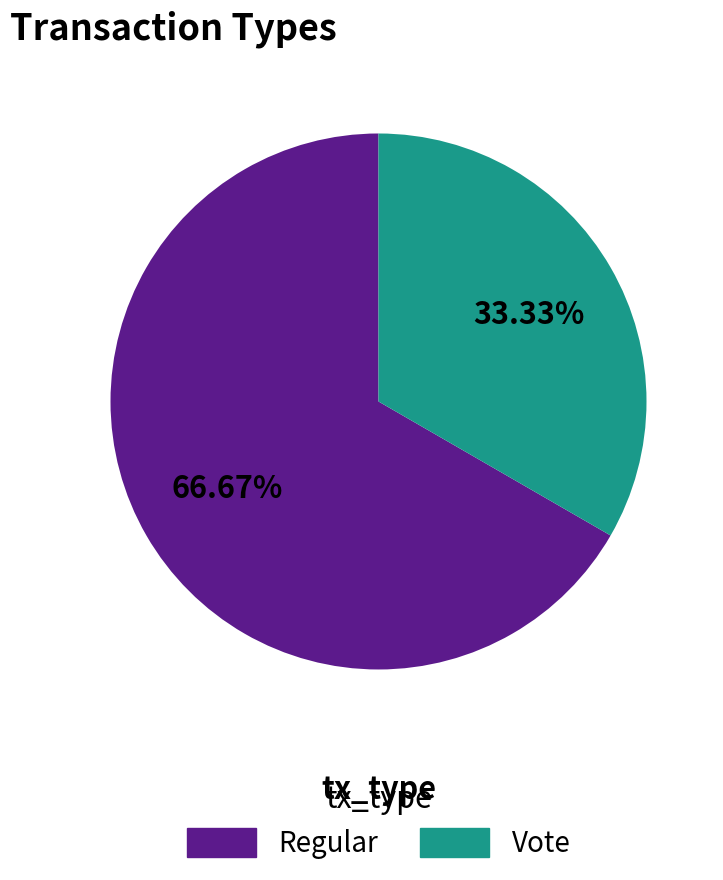

Is the sum of Vote and Regular greater than half?

Yes